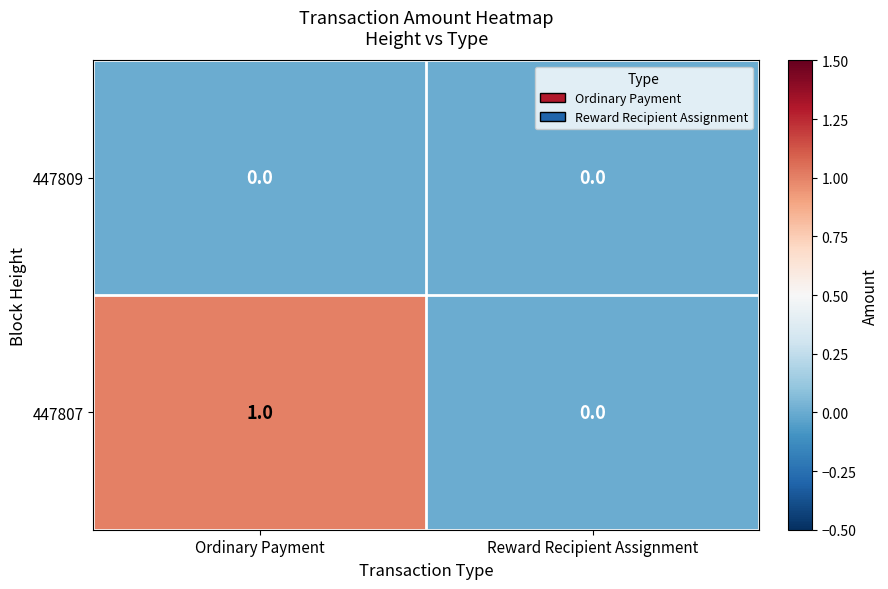

At which category is the sum across all series the highest?

Ordinary Payment